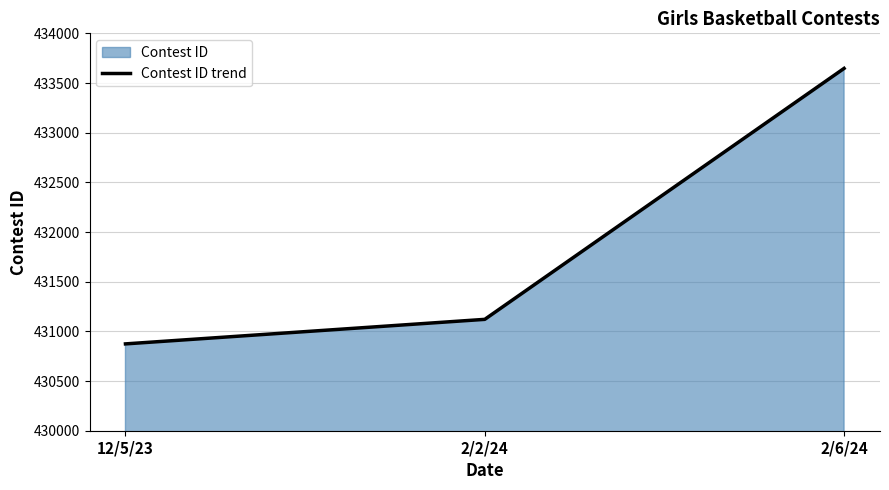

How many lines are shown in the chart?

1